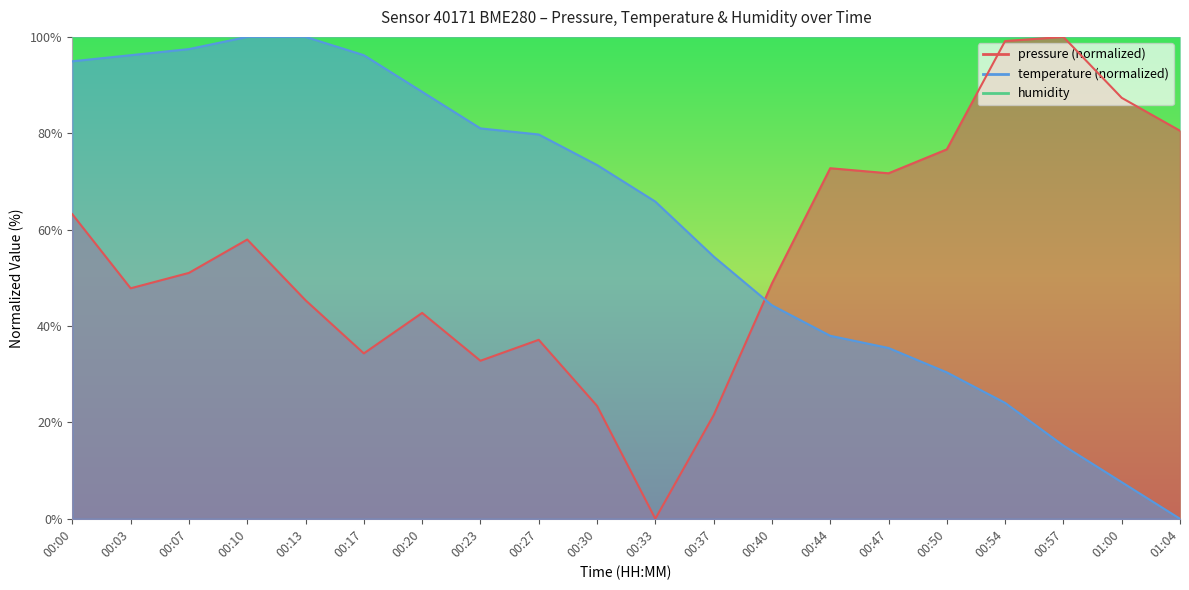

Reading right to left, transcribe all the data shown in this chart.

pressure: 01:04=80.5	01:00=87.4	00:57=100.0	00:54=99.1	00:50=76.7	00:47=71.7	00:44=72.7	00:40=48.8	00:37=21.5	00:33=0.0	00:30=23.4	00:27=37.1	00:23=32.8	00:20=42.7	00:17=34.3	00:13=45.3	00:10=57.9	00:07=51.0	00:03=47.8	00:00=63.2
temperature: 01:04=0.0	01:00=7.6	00:57=15.2	00:54=24.1	00:50=30.4	00:47=35.4	00:44=38.0	00:40=44.3	00:37=54.4	00:33=65.8	00:30=73.4	00:27=79.7	00:23=81.0	00:20=88.6	00:17=96.2	00:13=100.0	00:10=100.0	00:07=97.5	00:03=96.2	00:00=94.9